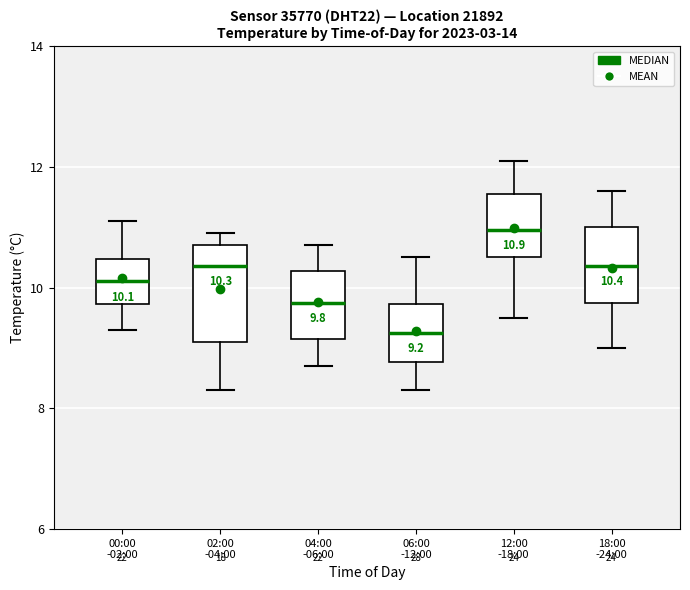

Which box has the highest median line?

12:00 -18:00